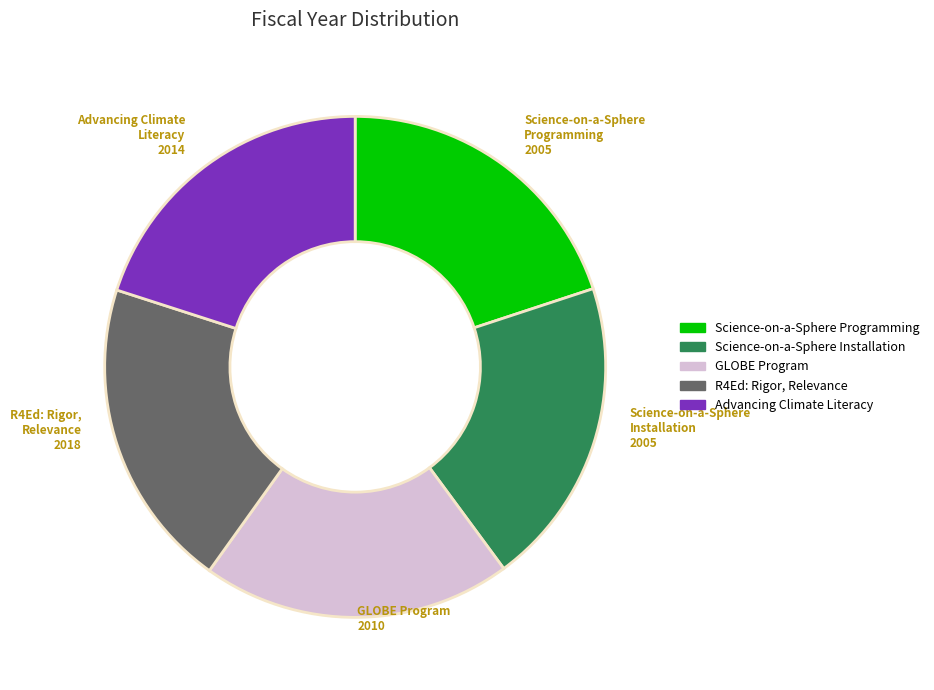

Do GLOBE Program and R4Ed: Rigor, Relevance together represent more than half of the pie?

No